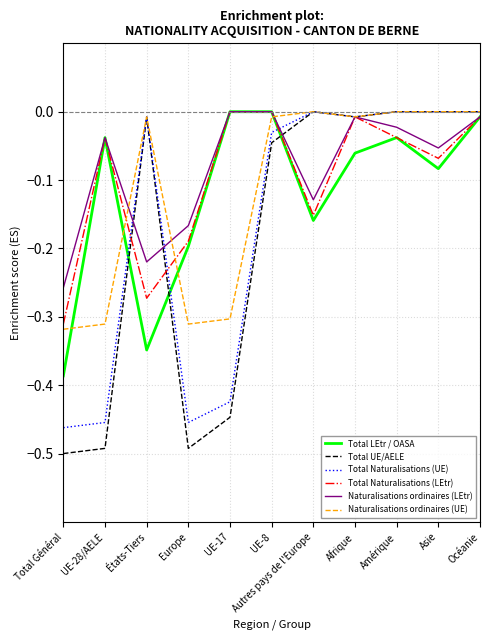

What is the spread (max minus min) of values at Europe?

0.3